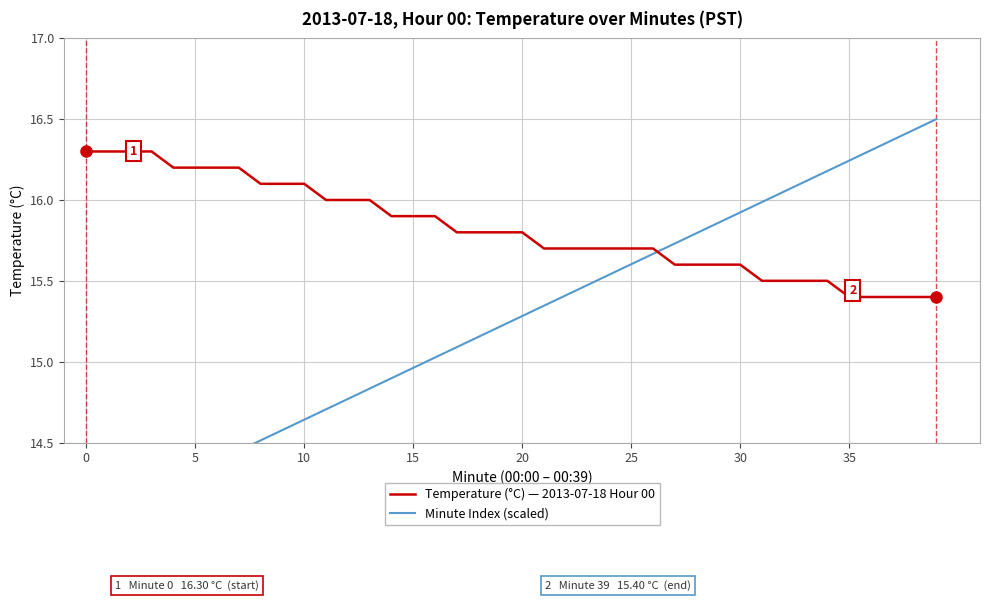

What is the average value of the Temperature (°C) — 2013-07-18 Hour 00 series?

15.8